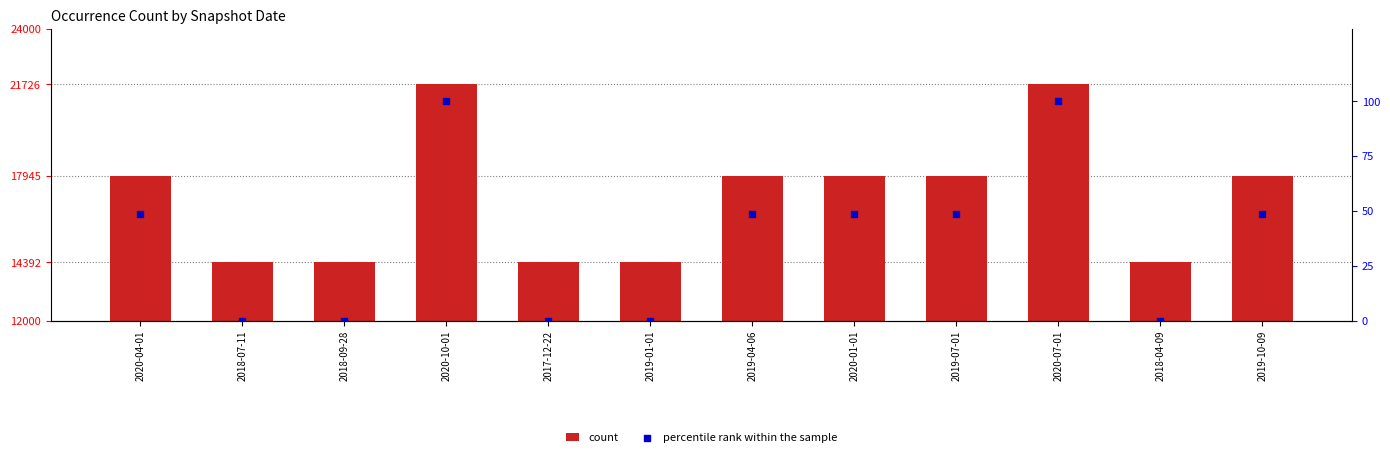

What are all the series names shown in the legend?

count, percentile rank within the sample